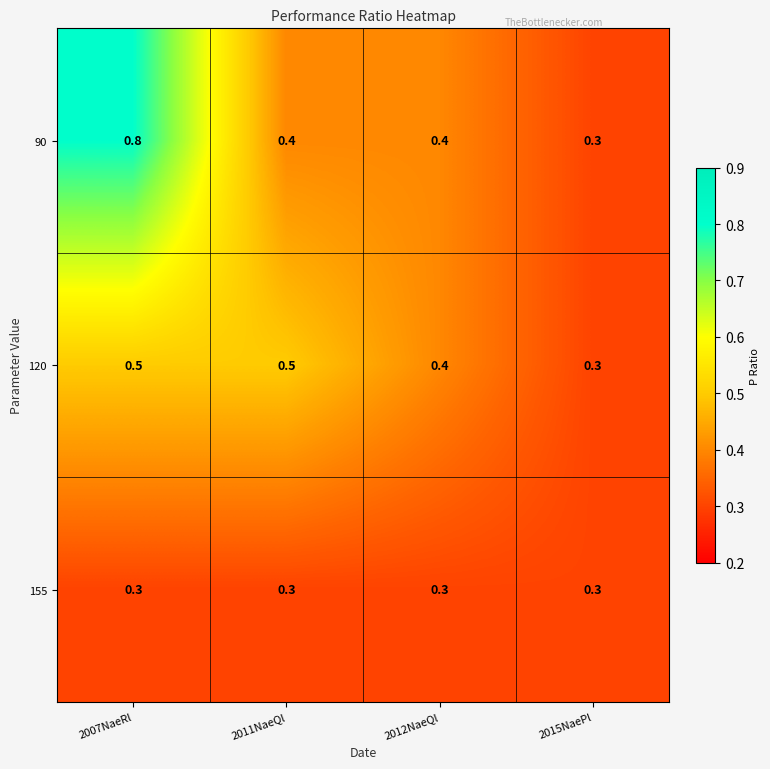

Which label corresponds to the largest value in the chart?

2007NaeRl